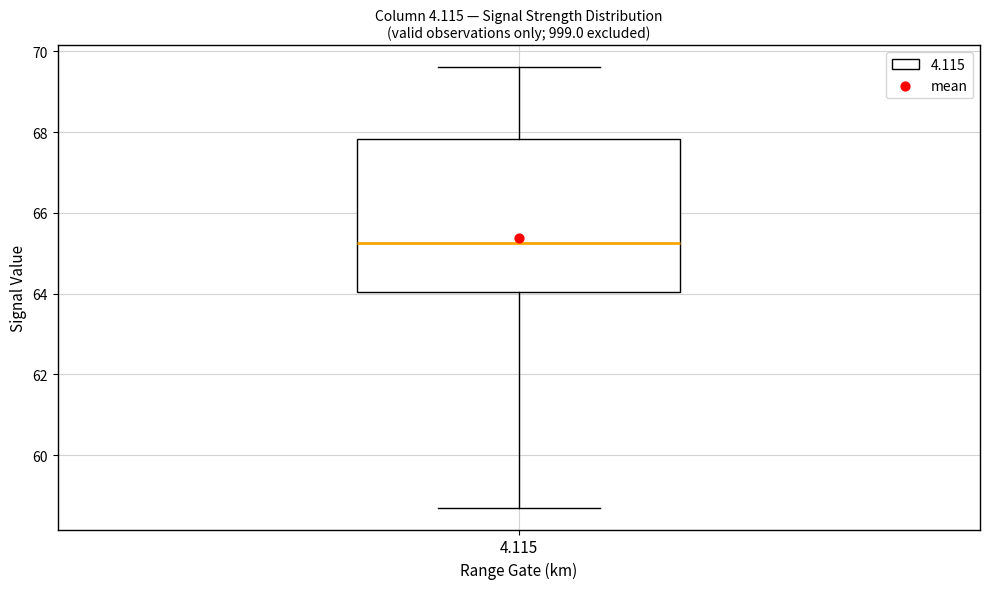

Read this box plot against the y-axis: the position of the median line, the range covered by the box, and the ends of both whiskers. The values are not printed on the chart, so give them approximately, as read against the axis.

median 65.2, box 64.0 to 67.8, whiskers 58.8 to 69.6